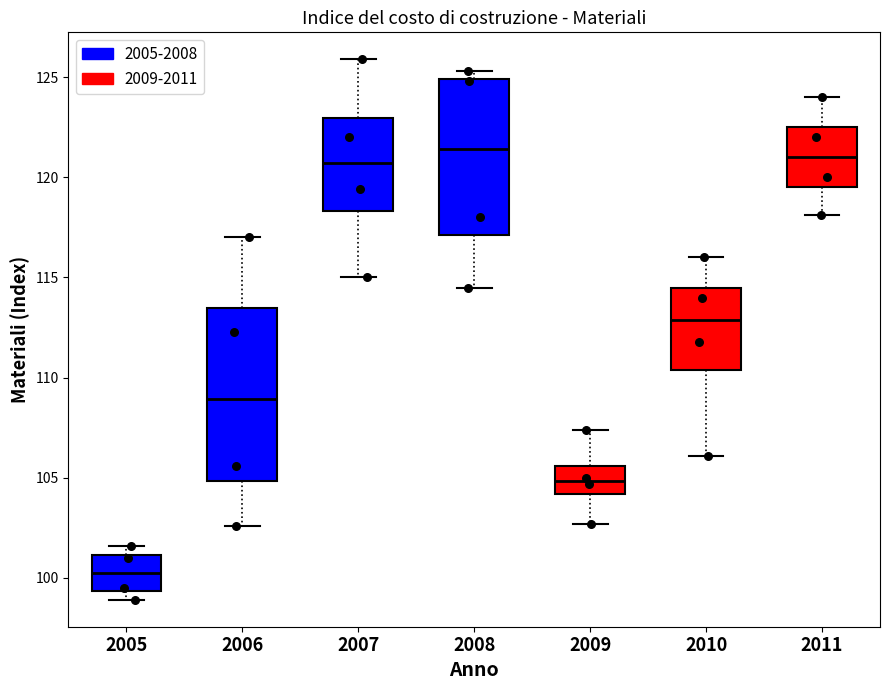

Which box is the tallest, from its lower edge to its upper edge?

2006